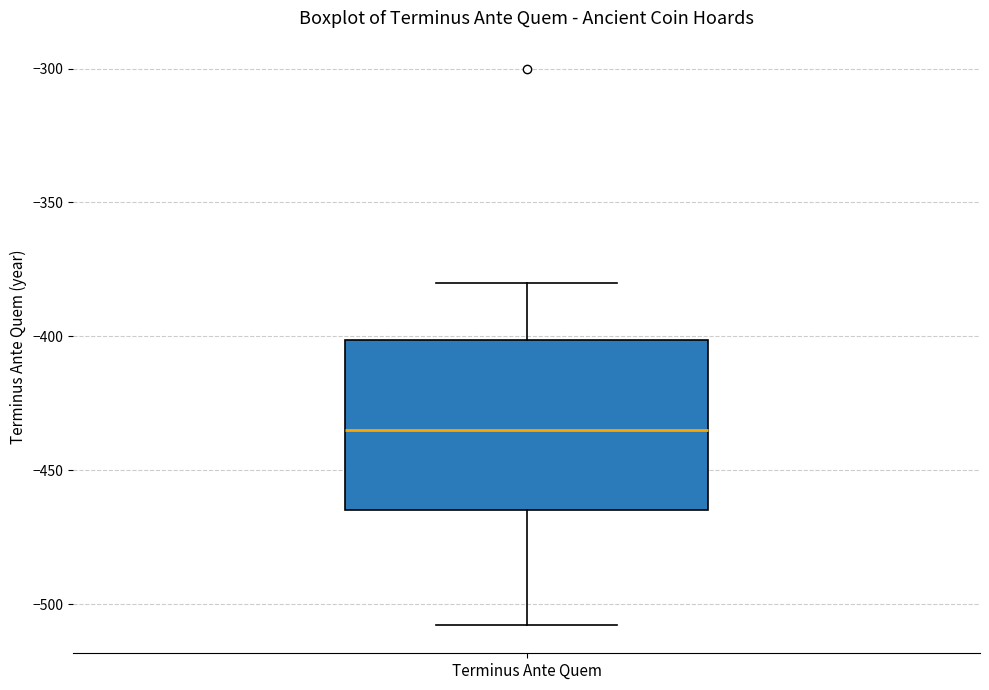

Transcribe this box plot: give where the median line is, the range the box spans, and where the two whiskers end, as read against the y-axis. The values are not printed on the chart, so give them approximately, as read against the axis.

median -435, box -465 to -400, whiskers -510 to -380